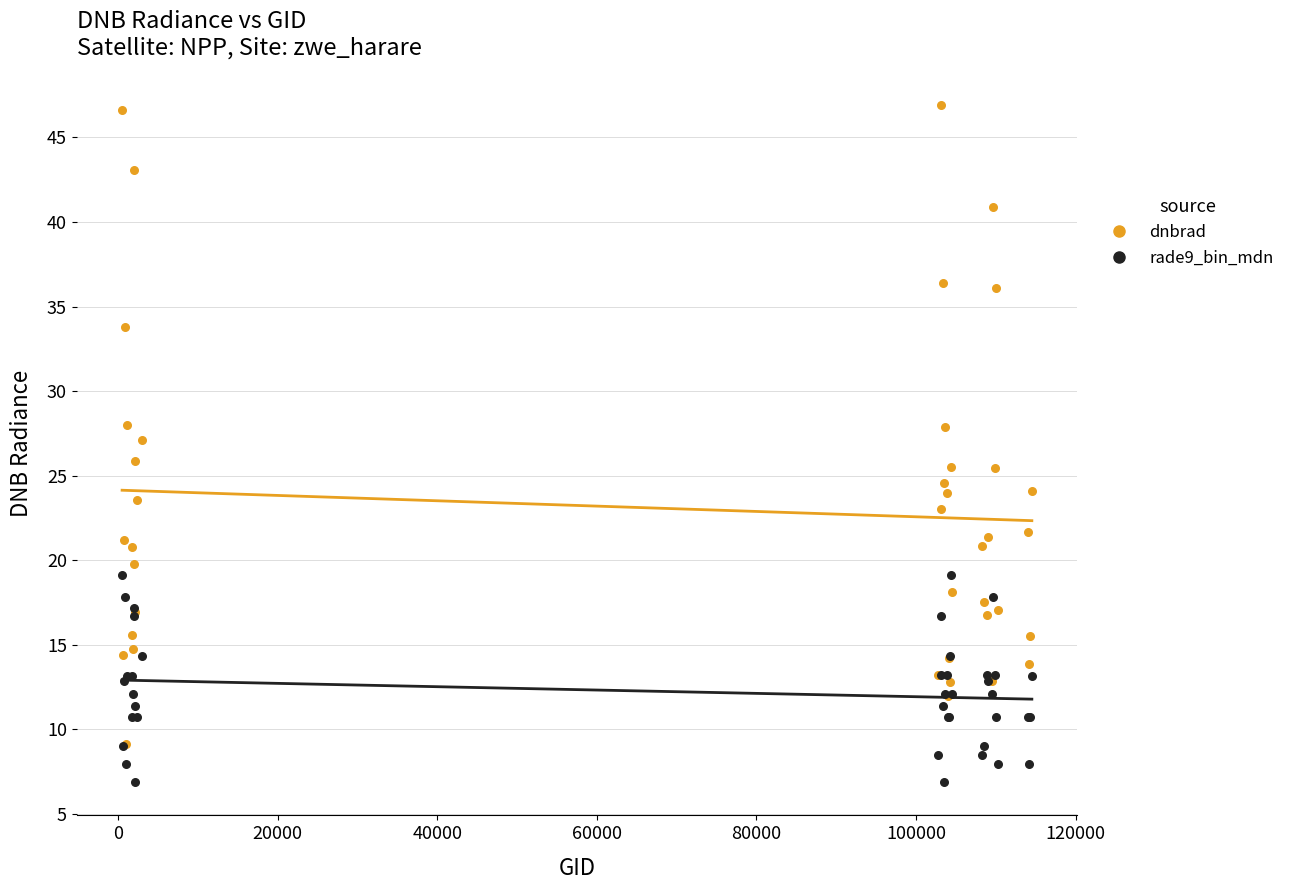

What are all the series names shown in the legend?

dnbrad, rade9_bin_mdn